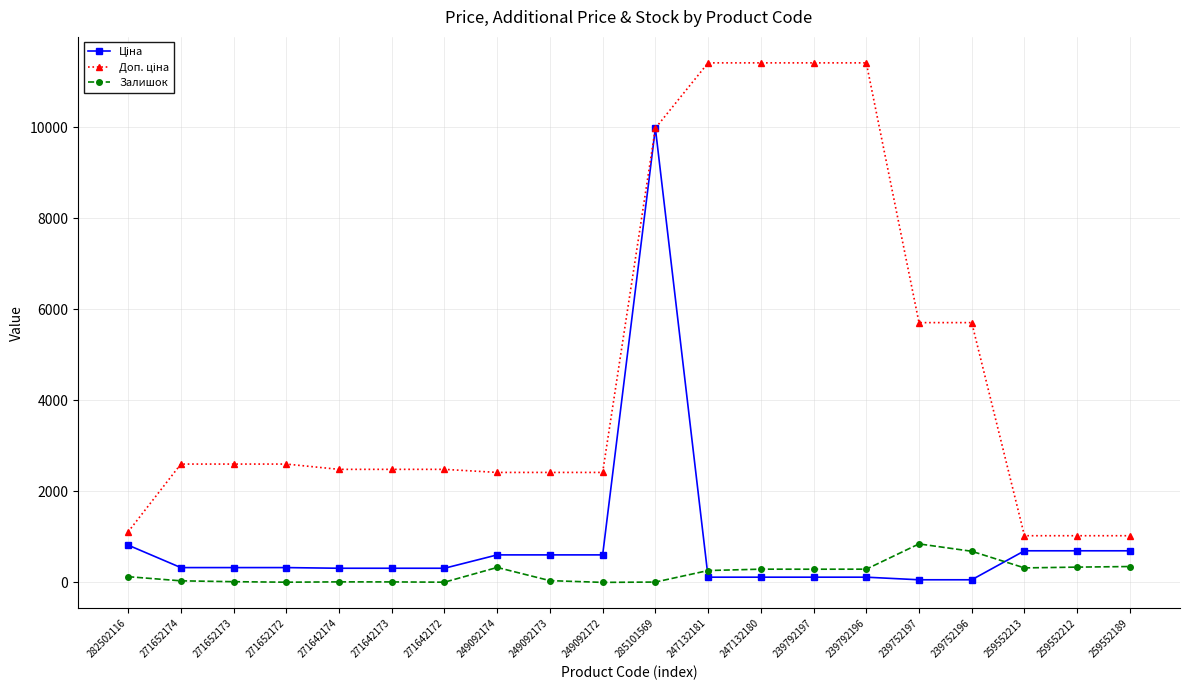

What position from the right is 259552213?

3